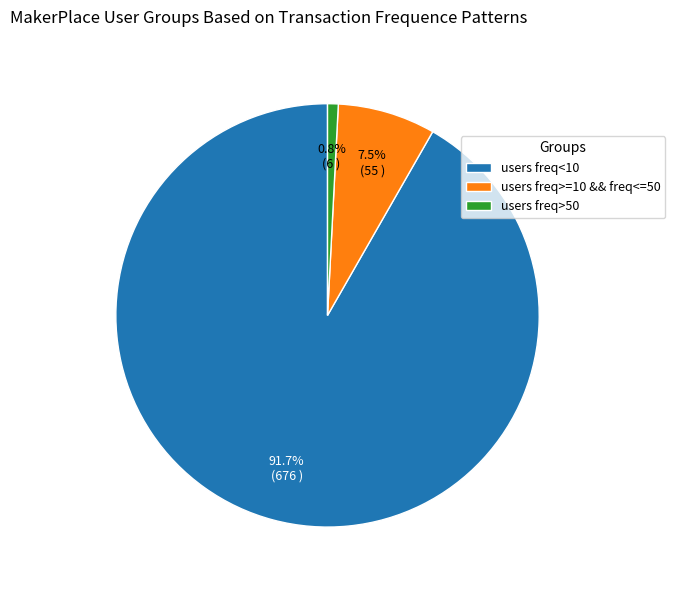

Is there a majority slice in this chart?

Yes